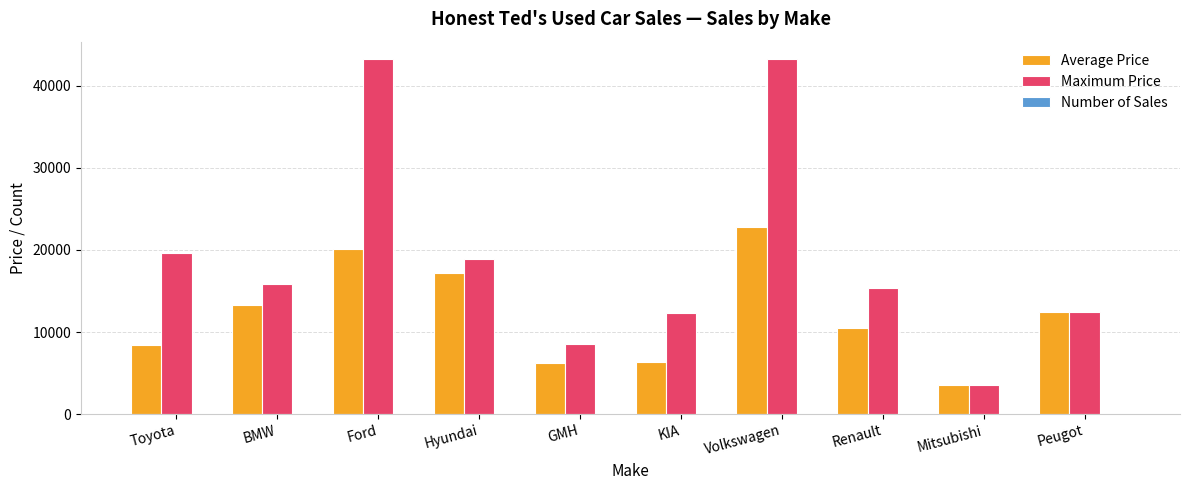

What is the total value across all series at BMW?

29136